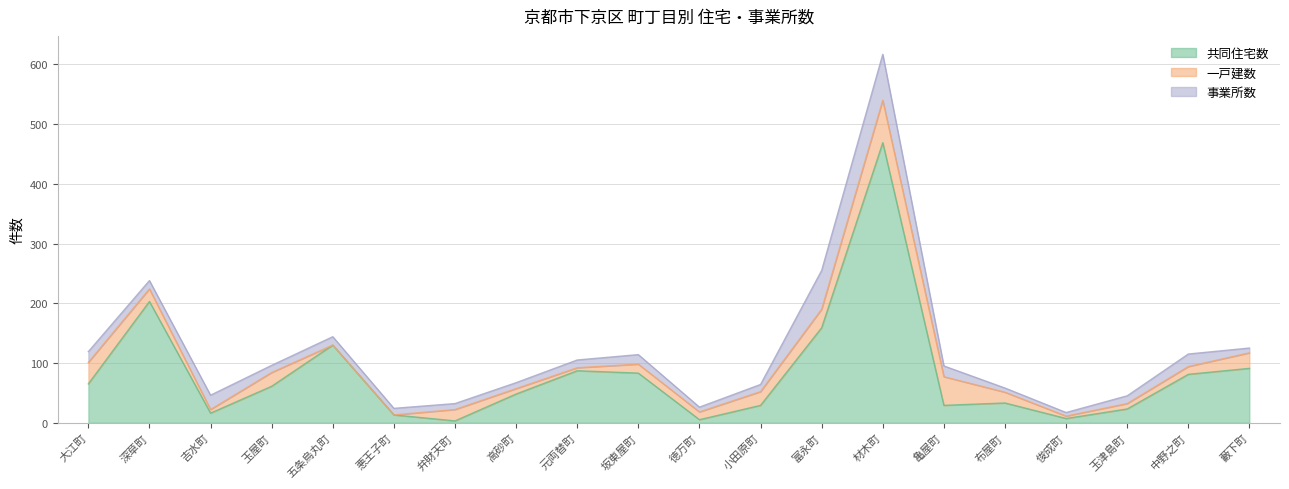

Rank the series at 中野之町 from lowest to highest value.

一戸建数, 事業所数, 共同住宅数